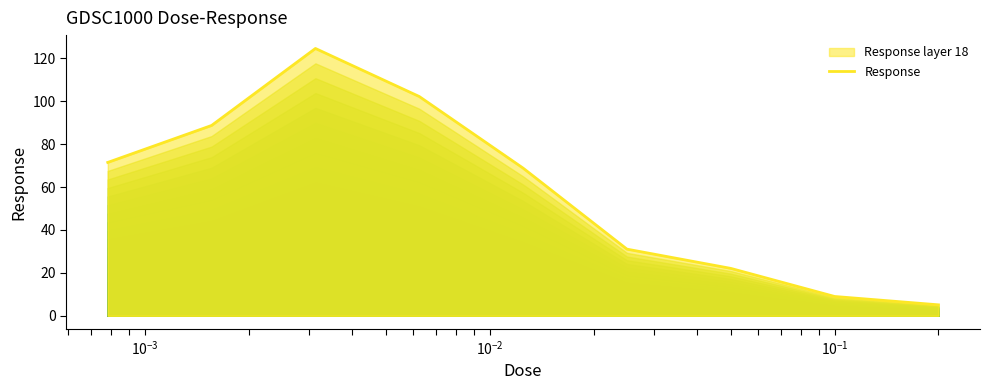

How many interior local peaks (higher than both neighbors) does the data have?

1